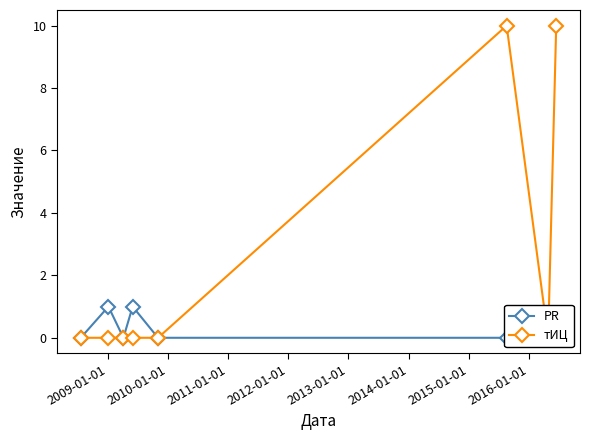

Count the number of categories in the chart.

8